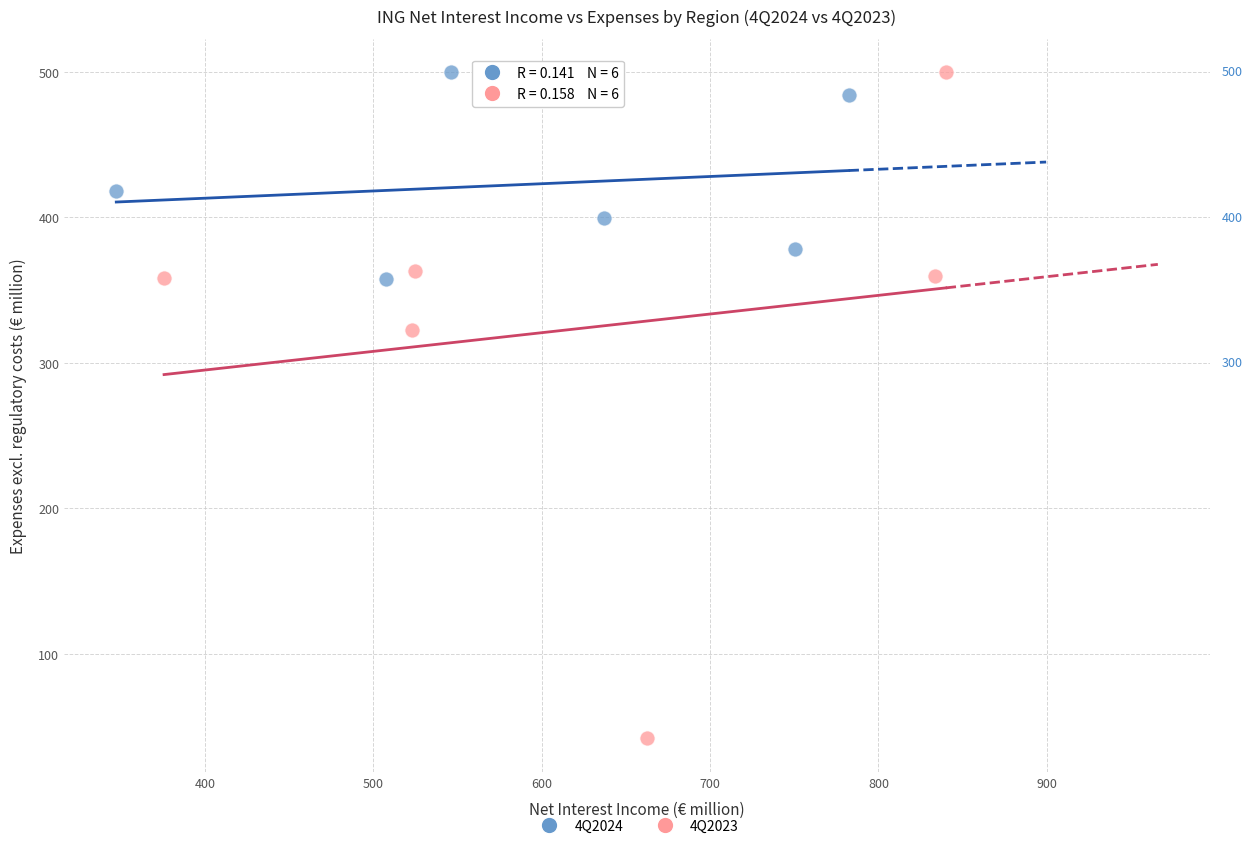

Which series reaches the minimum Y coordinate?

4Q2023